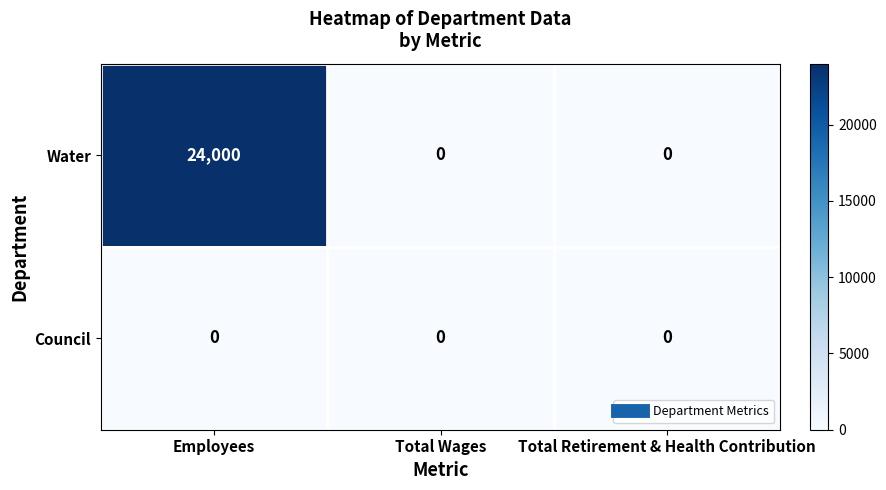

Which series has the largest total across all categories?

Water